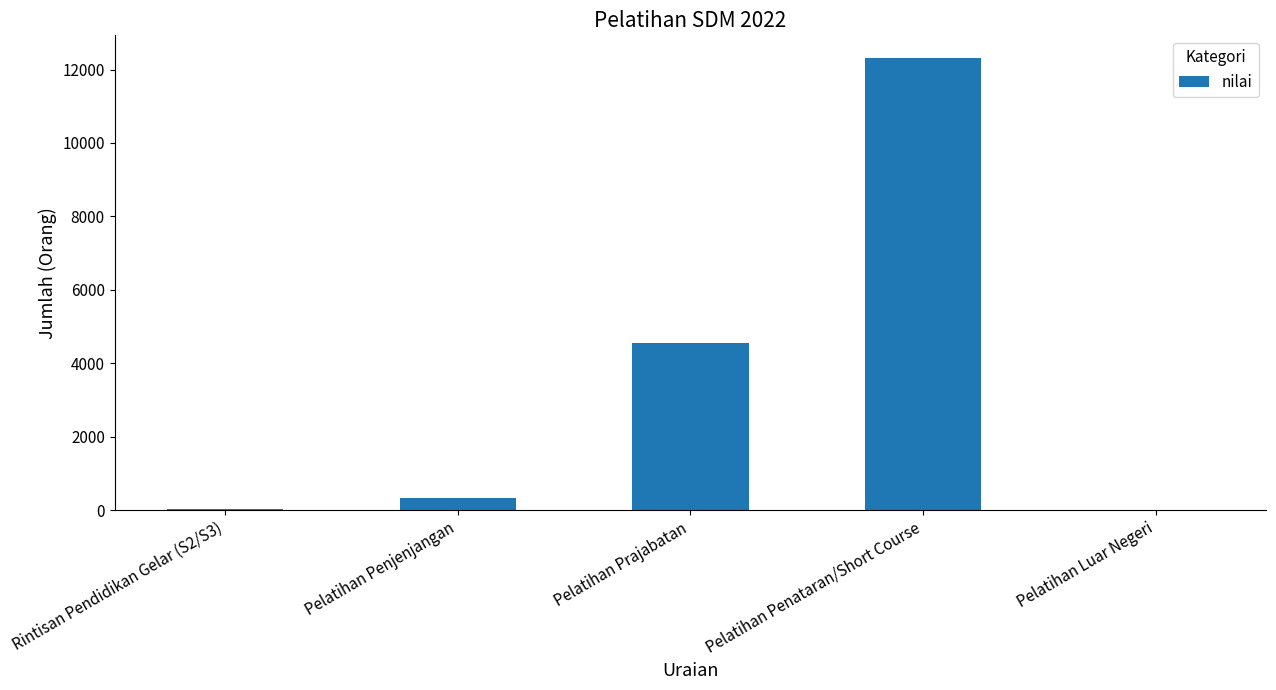

At which category does the chart reach its peak across all series?

Pelatihan Penataran/Short Course